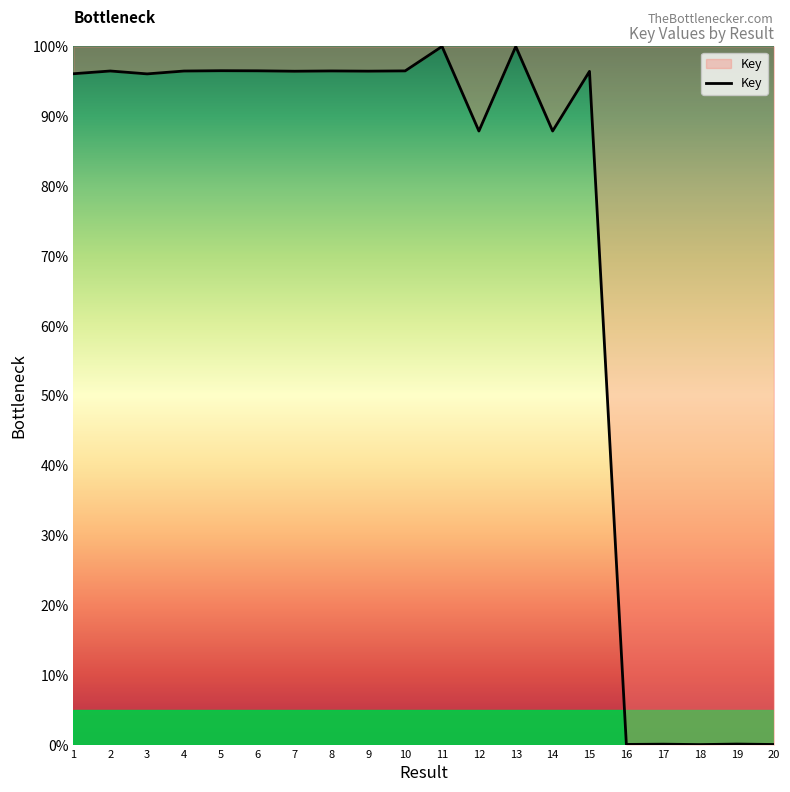

What is the maximum value shown in the chart?

100.0